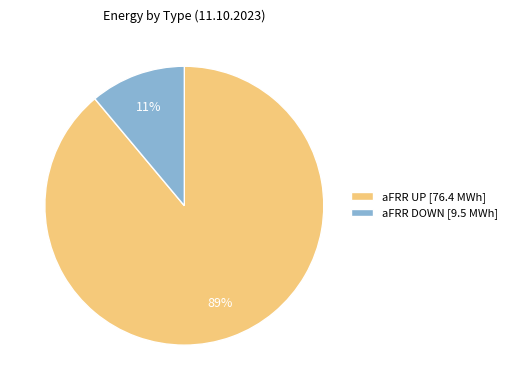

Between aFRR UP [76.4 MWh] and aFRR DOWN [9.5 MWh], which is larger?

aFRR UP [76.4 MWh]